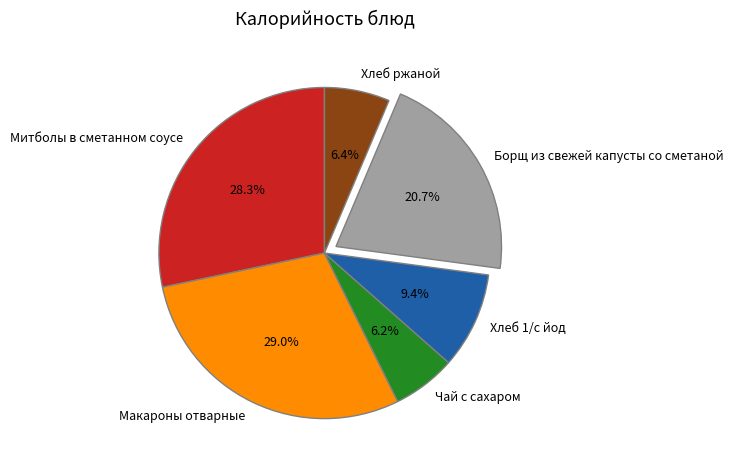

Between Хлеб 1/с йод and Митболы в сметанном соусе, which is larger?

Митболы в сметанном соусе